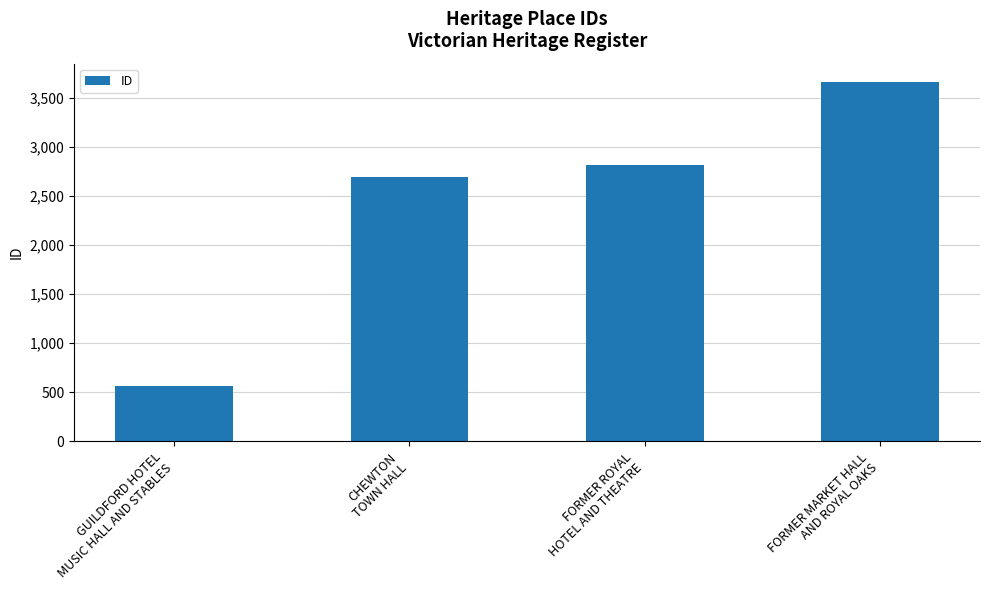

What is the change in value from GUILDFORD HOTEL
MUSIC HALL AND STABLES to FORMER ROYAL
HOTEL AND THEATRE?

+2256